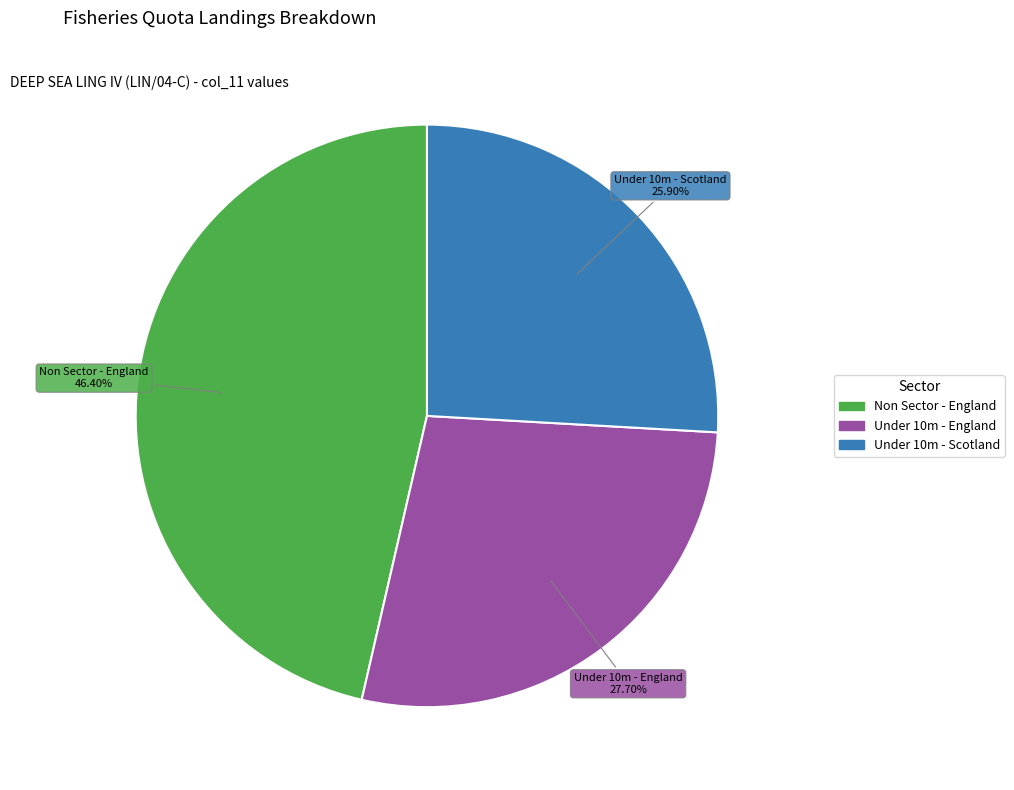

Which slice is the smallest?

Under 10m - Scotland